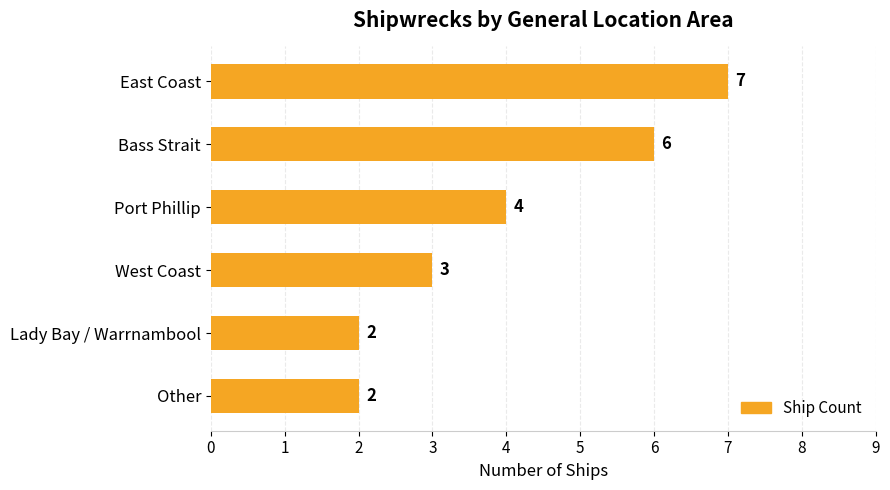

What is the difference between the maximum and minimum values?

5